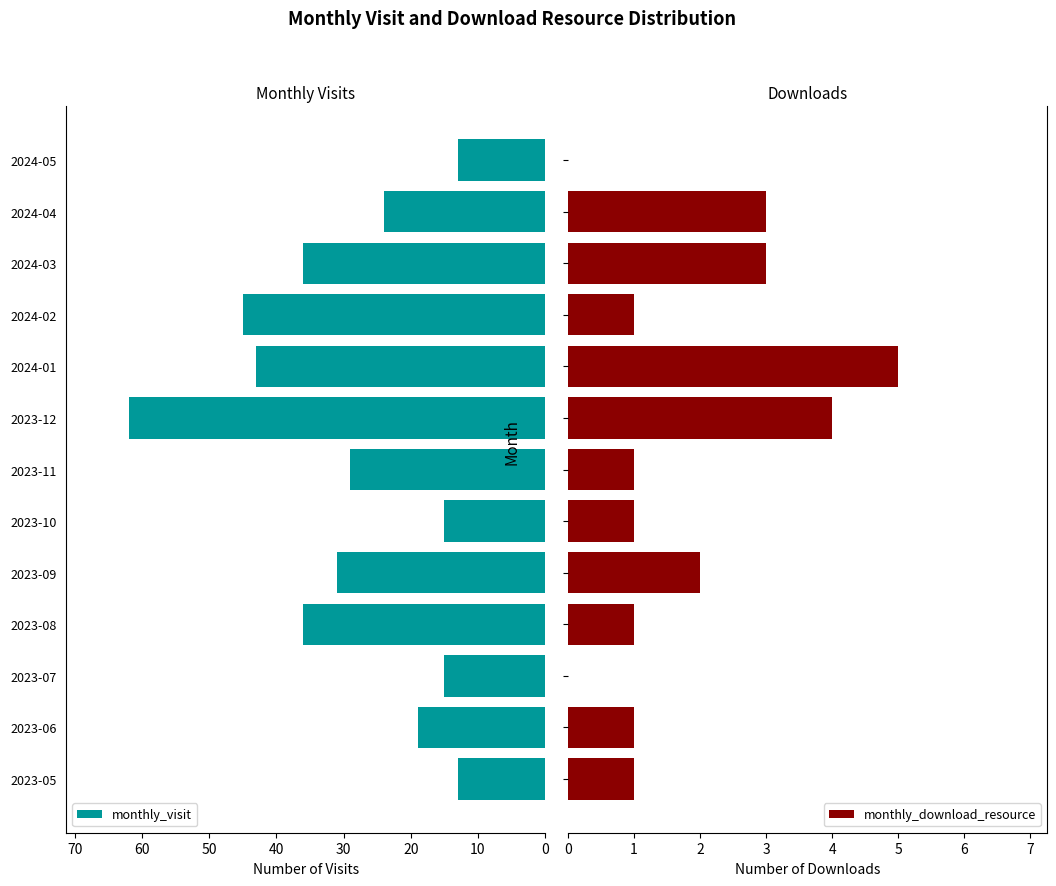

What is the sum of all monthly_visit values?

381